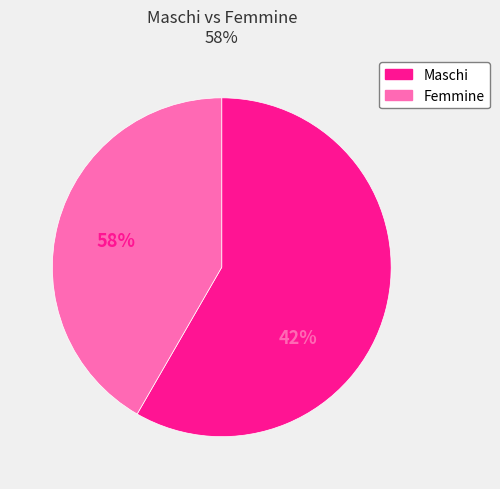

Is there a majority slice in this chart?

Yes